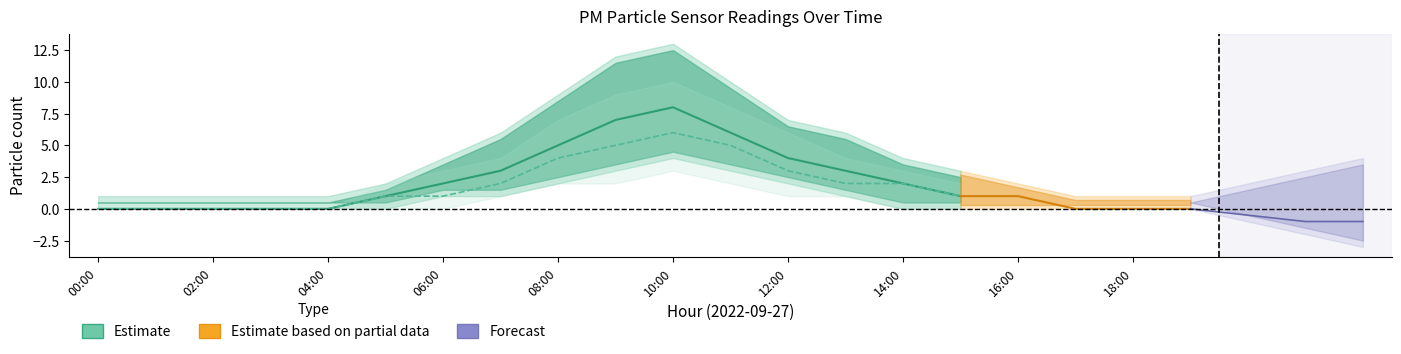

Which category has the highest value in the P2 series?

10:00